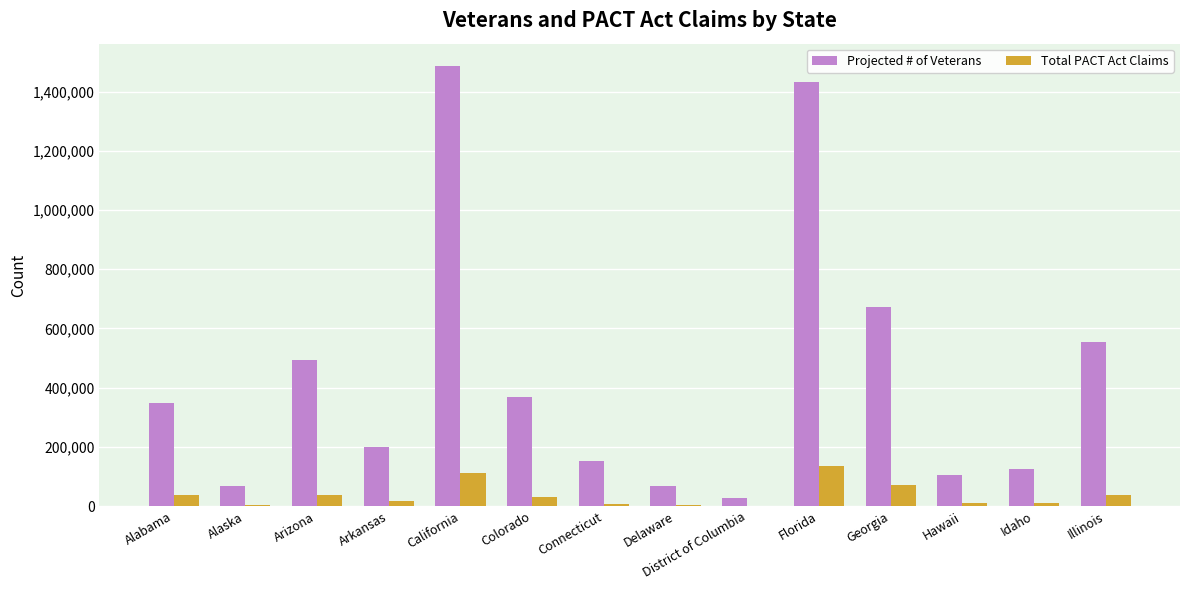

Is the value of Projected # of Veterans at Colorado greater than the value of Total PACT Act Claims at Florida?

Yes